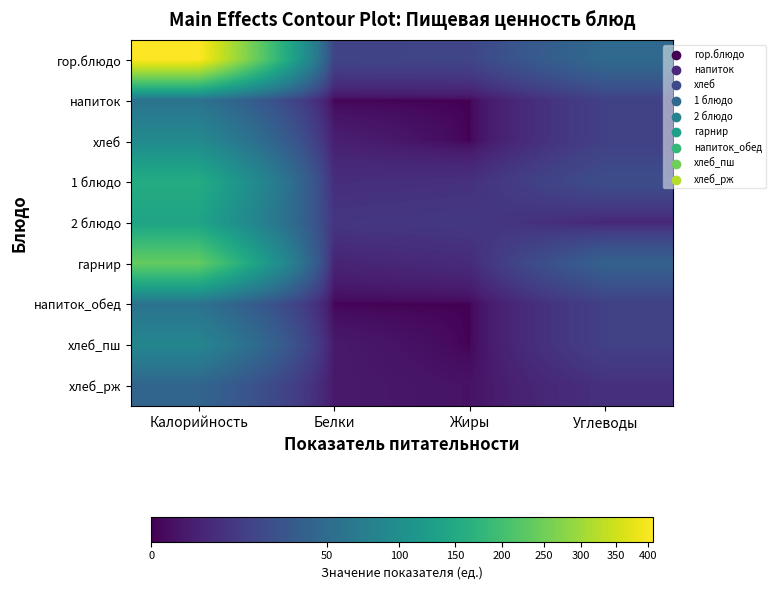

Reading left to right, extract all data points from this chart.

гор.блюдо: Калорийность=409	Белки=17	Жиры=18	Углеводы=48
напиток: Калорийность=58	Белки=0	Жиры=0	Углеводы=15
хлеб: Калорийность=92	Белки=3	Жиры=0	Углеводы=15
1 блюдо: Калорийность=156	Белки=7	Жиры=8	Углеводы=23
2 блюдо: Калорийность=138	Белки=10	Жиры=11	Углеводы=5
гарнир: Калорийность=238	Белки=4	Жиры=6	Углеводы=39
напиток_обед: Калорийность=58	Белки=0	Жиры=0	Углеводы=15
хлеб_пш: Калорийность=86	Белки=2	Жиры=0	Углеводы=15
хлеб_рж: Калорийность=43	Белки=2	Жиры=1	Углеводы=8